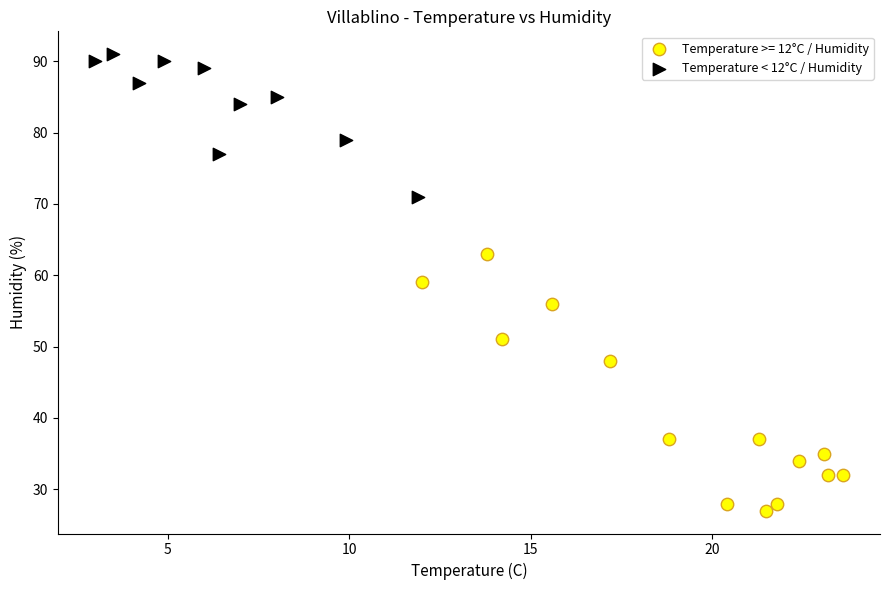

Which series reaches the minimum Y coordinate?

Temperature >= 12°C / Humidity